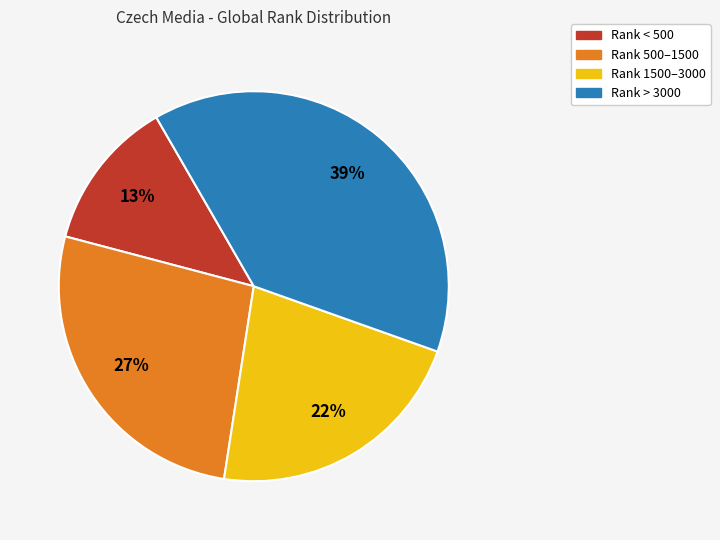

Count the number of slices in the pie.

4